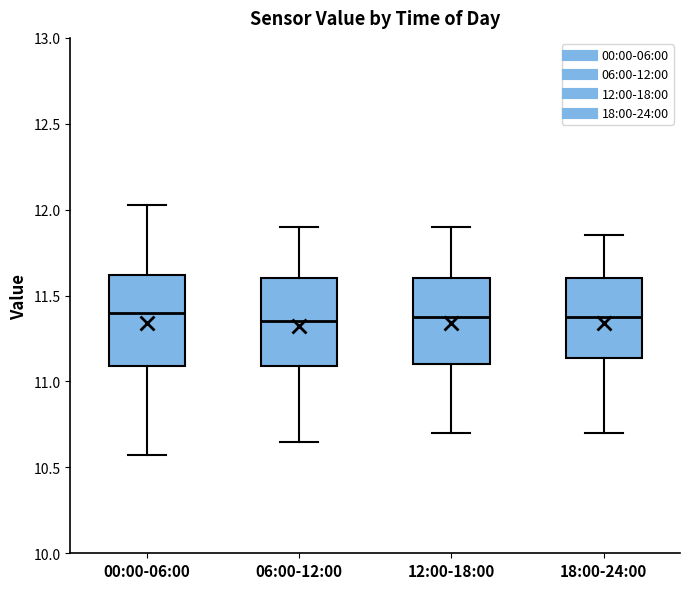

Reading left to right, read every box against the y-axis: the position of its median line, the range the box covers, and the ends of its whiskers. The values are not printed on the chart, so give them approximately, as read against the axis.

00:00-06:00: median 11.40, box 11.10 to 11.60, whiskers 10.55 to 12.05
06:00-12:00: median 11.35, box 11.10 to 11.60, whiskers 10.65 to 11.90
12:00-18:00: median 11.40, box 11.10 to 11.60, whiskers 10.70 to 11.90
18:00-24:00: median 11.40, box 11.15 to 11.60, whiskers 10.70 to 11.85